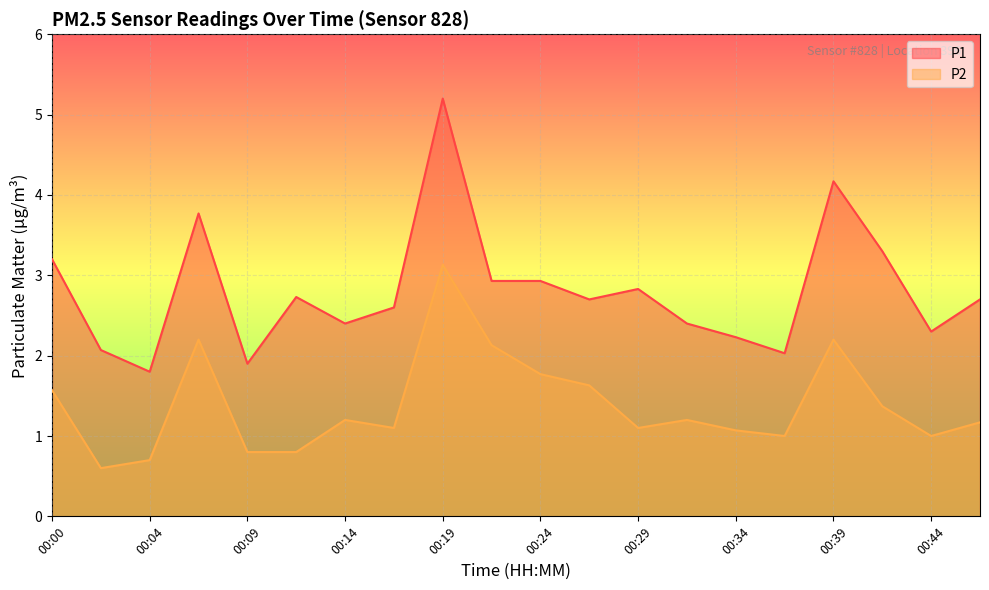

Reading left to right, what are all the values shown in this chart?

P1: 00:00=3.2	00:02=2.1	00:04=1.8	00:07=3.8	00:09=1.9	00:12=2.7	00:14=2.4	00:17=2.6	00:19=5.2	00:22=2.9	00:24=2.9	00:27=2.7	00:29=2.8	00:31=2.4	00:34=2.2	00:36=2.0	00:39=4.2	00:41=3.3	00:44=2.3	00:46=2.7
P2: 00:00=1.6	00:02=0.6	00:04=0.7	00:07=2.2	00:09=0.8	00:12=0.8	00:14=1.2	00:17=1.1	00:19=3.1	00:22=2.1	00:24=1.8	00:27=1.6	00:29=1.1	00:31=1.2	00:34=1.1	00:36=1.0	00:39=2.2	00:41=1.4	00:44=1.0	00:46=1.2